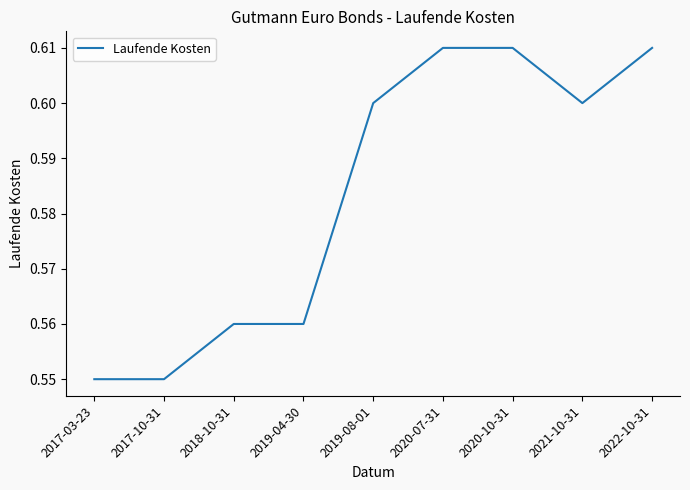

Is it true that the value at 2021-10-31 is 0.9?

False